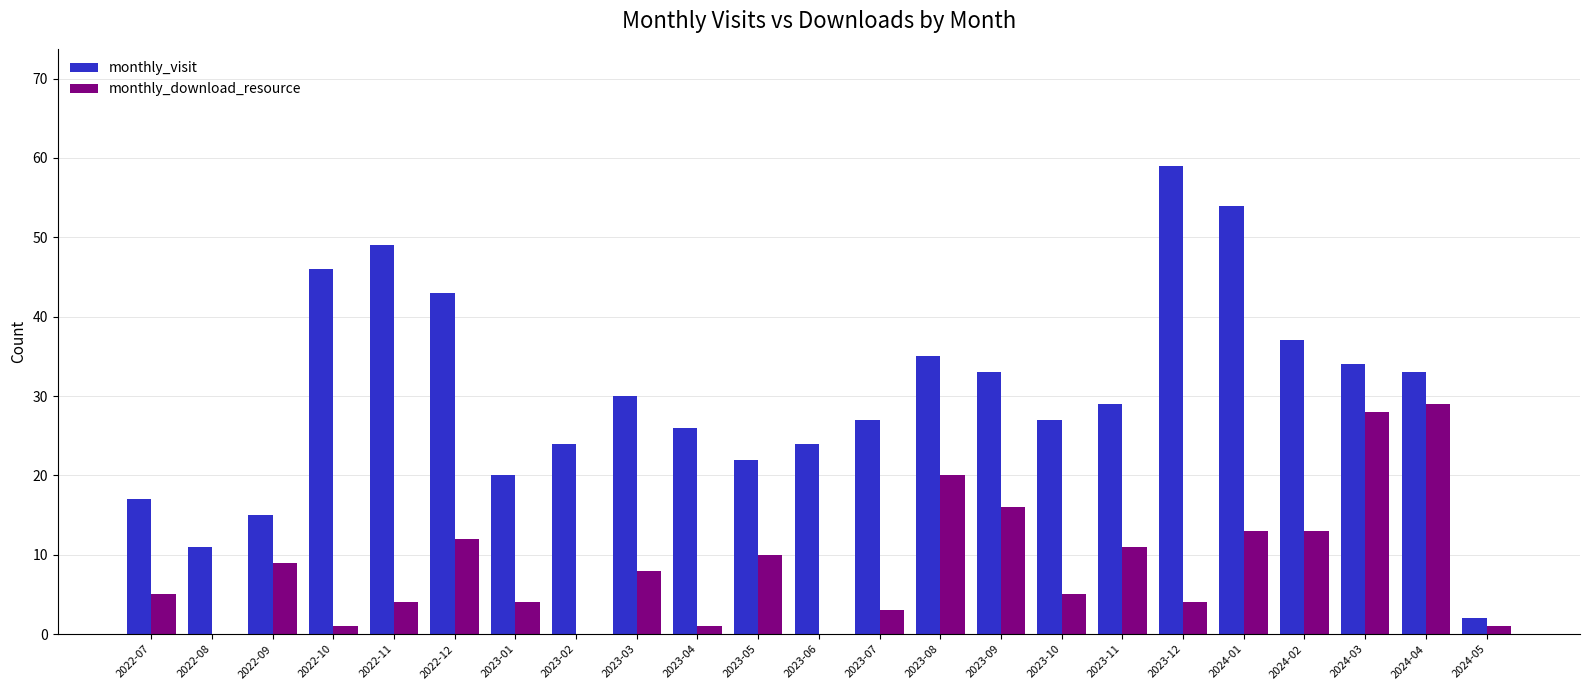

Where does the monthly_visit series first go above 29?

2022-10